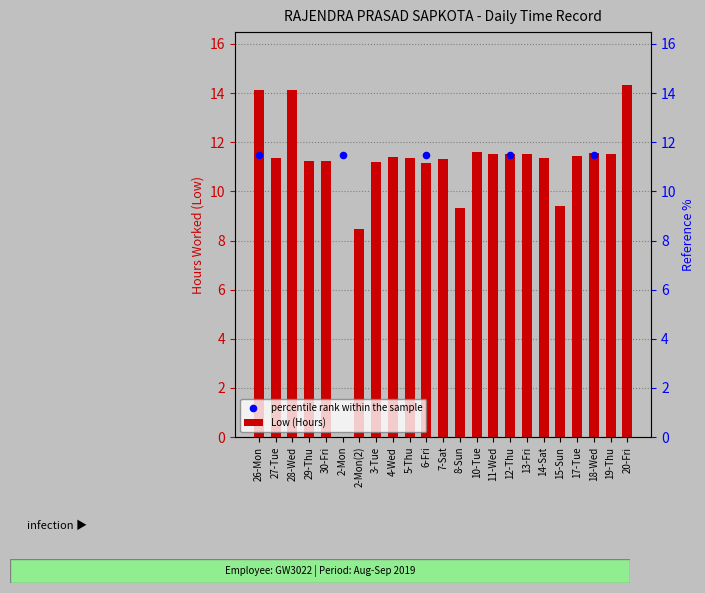

What is the ratio of the value at 7-Sat to the value at 13-Fri?

1.0